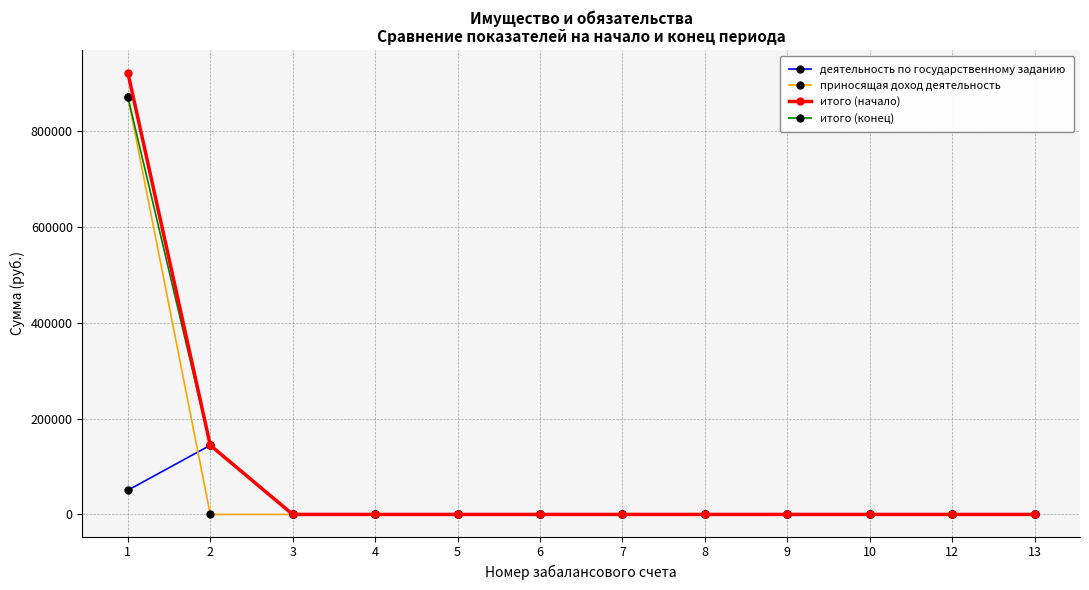

Count the number of categories in the chart.

12